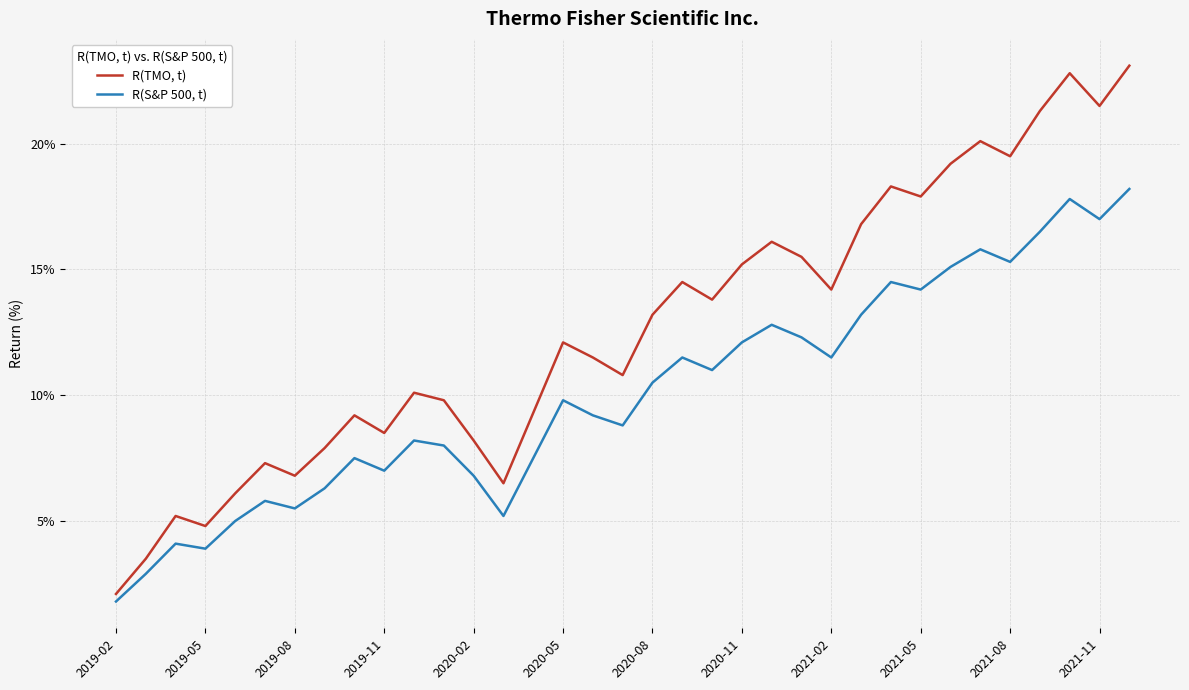

Which series has the widest spread of values?

R(TMO, t)